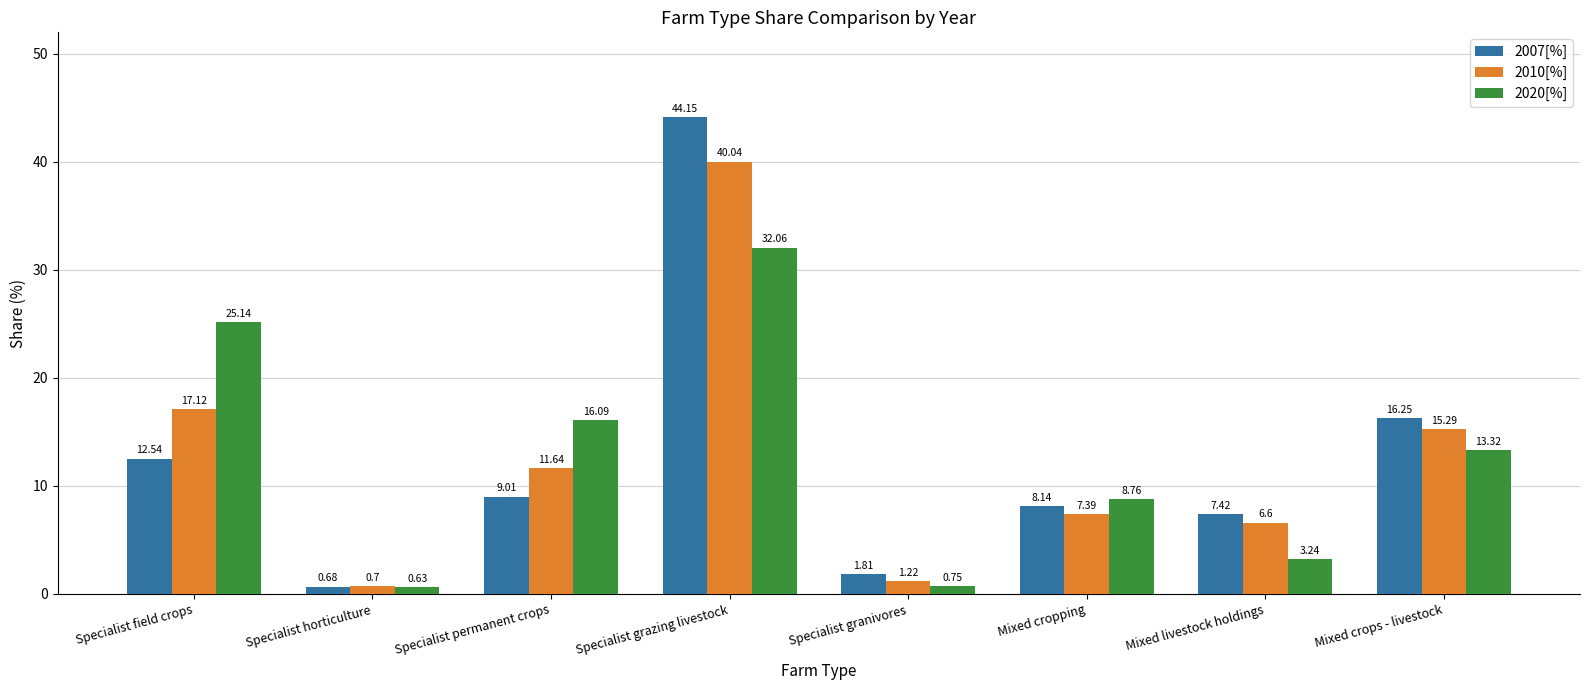

What is the difference between the maximum and second lowest values in the 2007[%] series?

42.3